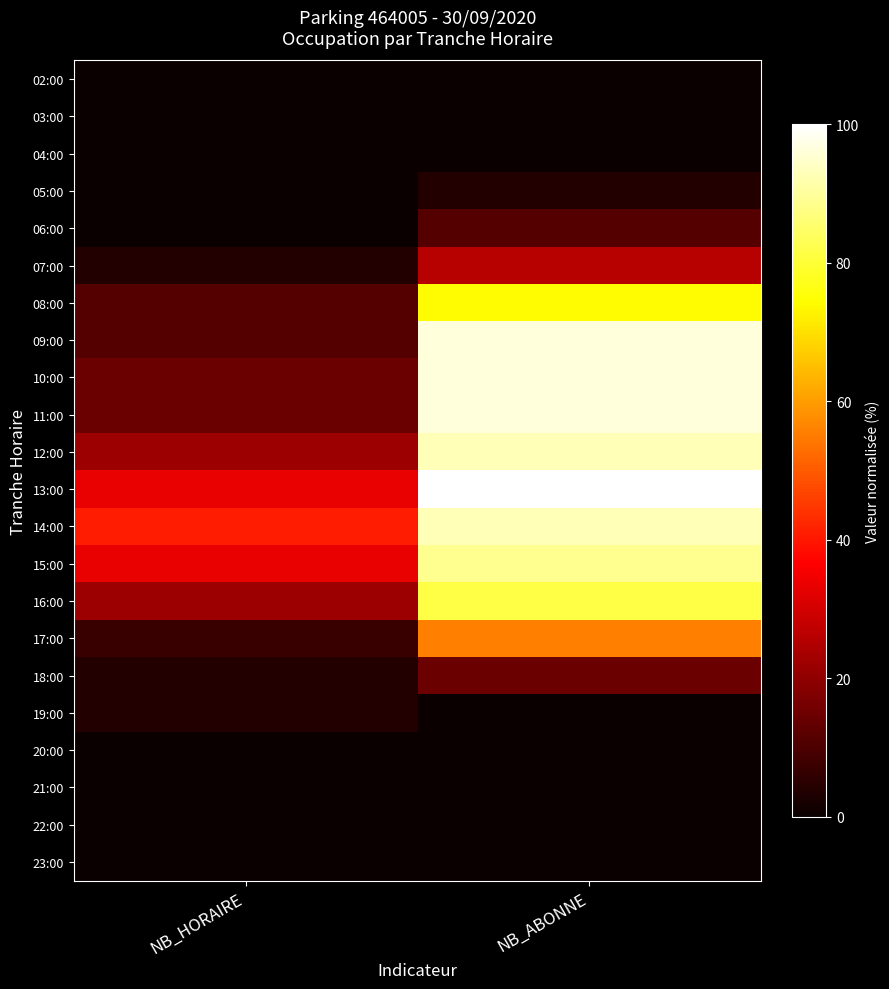

Reading left to right, transcribe all the data shown in this chart.

02:00: NB_HORAIRE=0.0	NB_ABONNE=0.0
03:00: NB_HORAIRE=0.0	NB_ABONNE=0.0
04:00: NB_HORAIRE=0.0	NB_ABONNE=0.0
05:00: NB_HORAIRE=0.0	NB_ABONNE=3.7
06:00: NB_HORAIRE=0.0	NB_ABONNE=11.1
07:00: NB_HORAIRE=3.7	NB_ABONNE=25.9
08:00: NB_HORAIRE=11.1	NB_ABONNE=74.1
09:00: NB_HORAIRE=11.1	NB_ABONNE=96.3
10:00: NB_HORAIRE=14.8	NB_ABONNE=96.3
11:00: NB_HORAIRE=14.8	NB_ABONNE=96.3
12:00: NB_HORAIRE=22.2	NB_ABONNE=92.6
13:00: NB_HORAIRE=33.3	NB_ABONNE=100.0
14:00: NB_HORAIRE=40.7	NB_ABONNE=92.6
15:00: NB_HORAIRE=33.3	NB_ABONNE=88.9
16:00: NB_HORAIRE=22.2	NB_ABONNE=81.5
17:00: NB_HORAIRE=7.4	NB_ABONNE=55.6
18:00: NB_HORAIRE=3.7	NB_ABONNE=14.8
19:00: NB_HORAIRE=3.7	NB_ABONNE=0.0
20:00: NB_HORAIRE=0.0	NB_ABONNE=0.0
21:00: NB_HORAIRE=0.0	NB_ABONNE=0.0
22:00: NB_HORAIRE=0.0	NB_ABONNE=0.0
23:00: NB_HORAIRE=0.0	NB_ABONNE=0.0